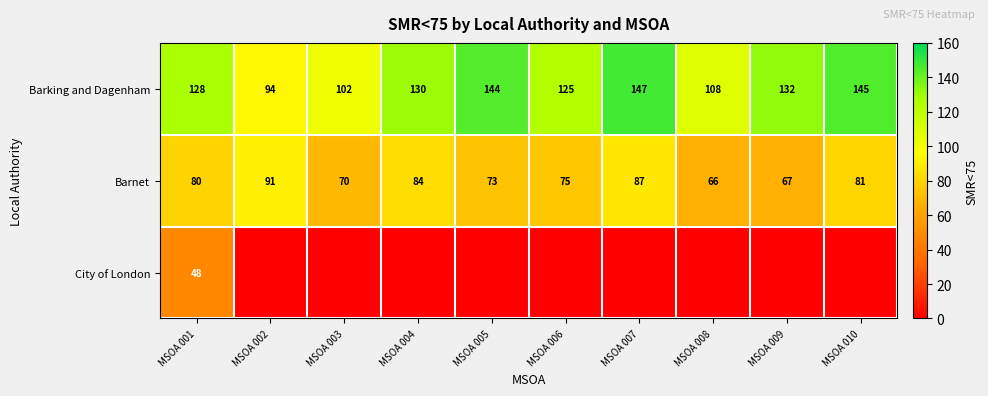

What is the difference between the Barnet values at MSOA 004 and MSOA 003?

14